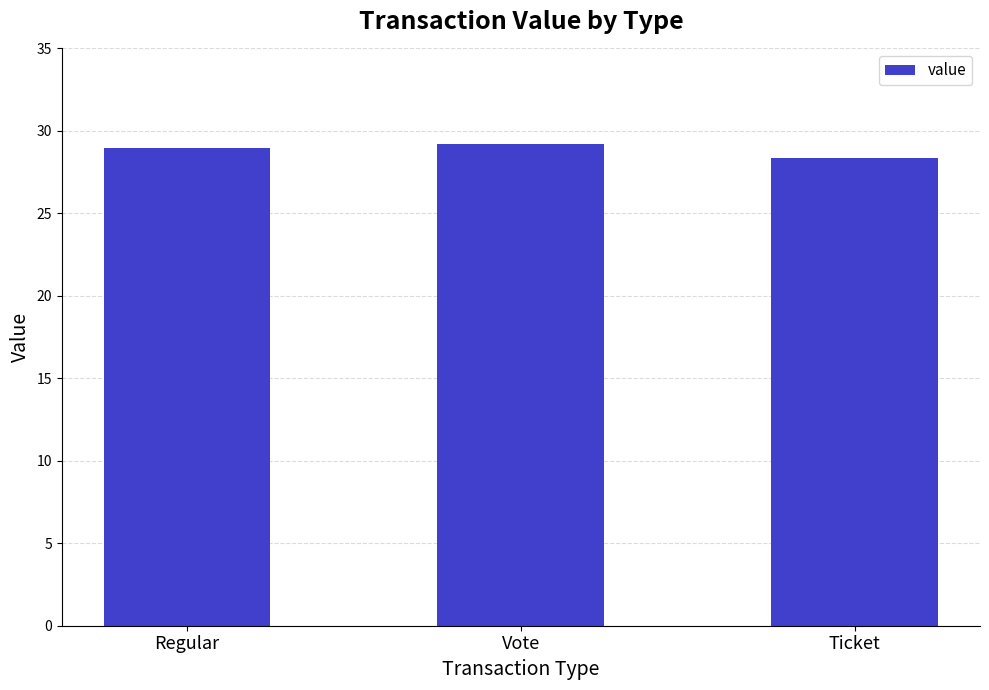

The chart shows a value of 51.8 at Vote. True or false?

False